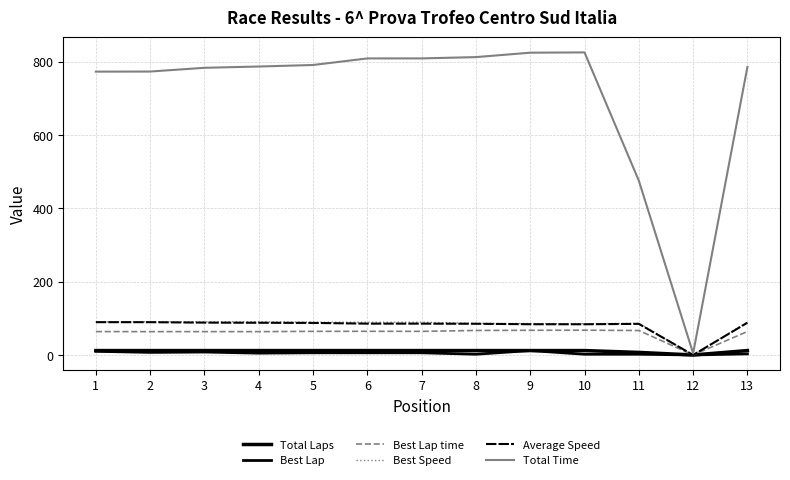

Which series has the largest total across all categories?

Total Time